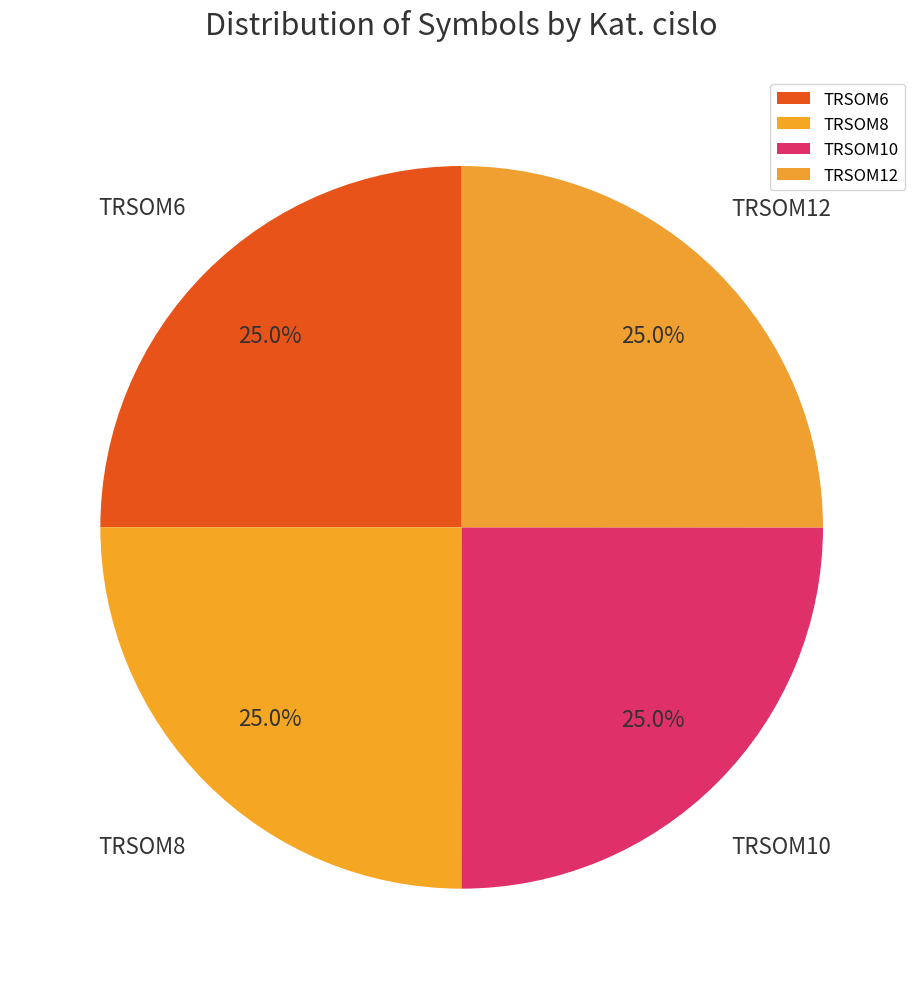

The TRSOM10 slice represents 25% of the pie. True or false?

True